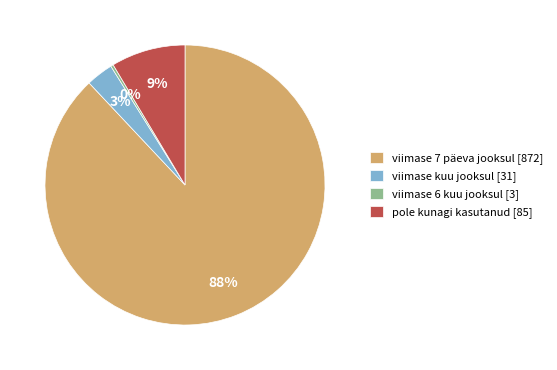

Combined, do viimase 6 kuu jooksul and viimase kuu jooksul account for over 50%?

No